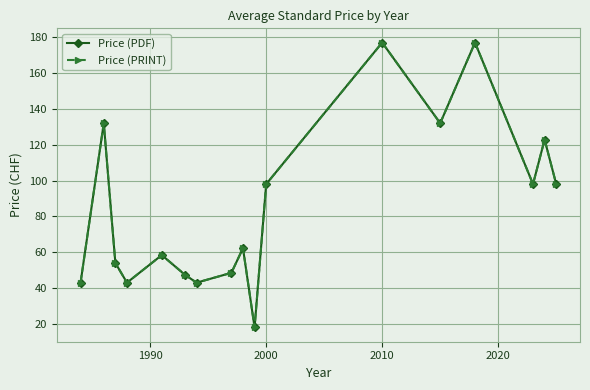

Is this an area chart (filled region under the line)?

No